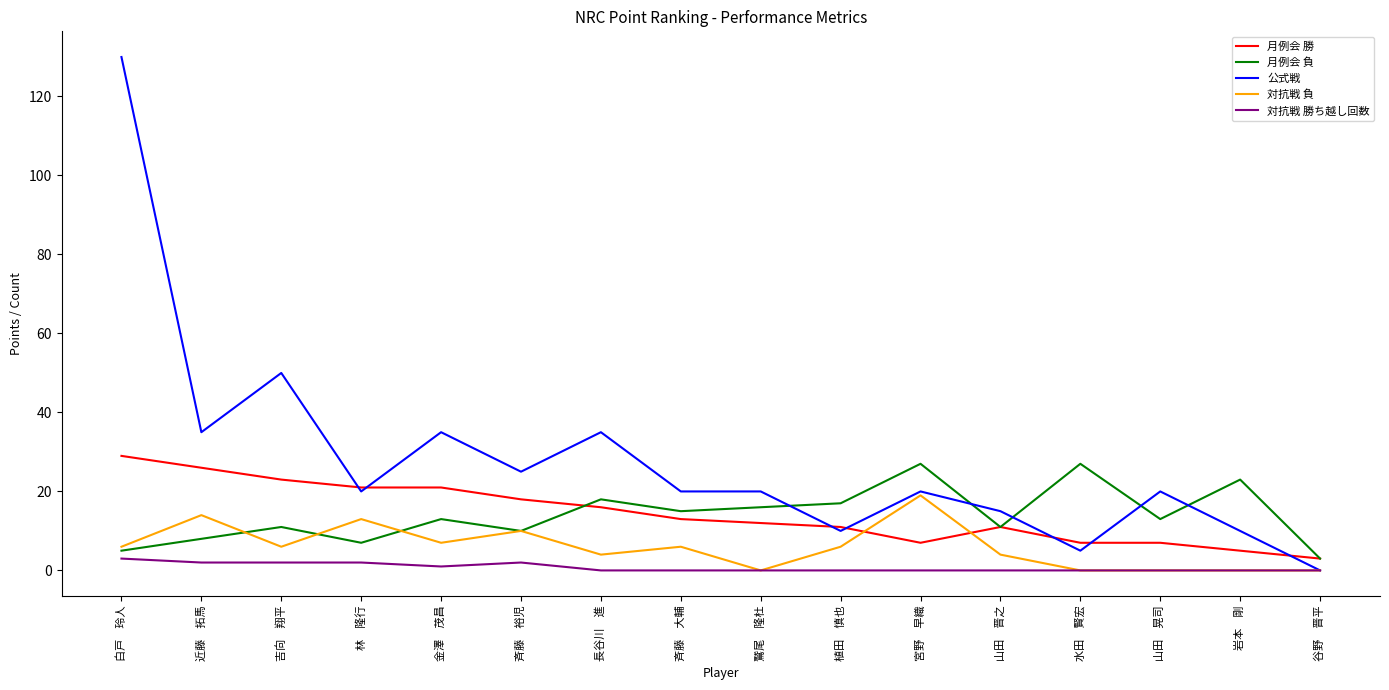

Rank the series by their maximum value, from lowest to highest.

対抗戦 勝ち越し回数, 対抗戦 負, 月例会 負, 月例会 勝, 公式戦